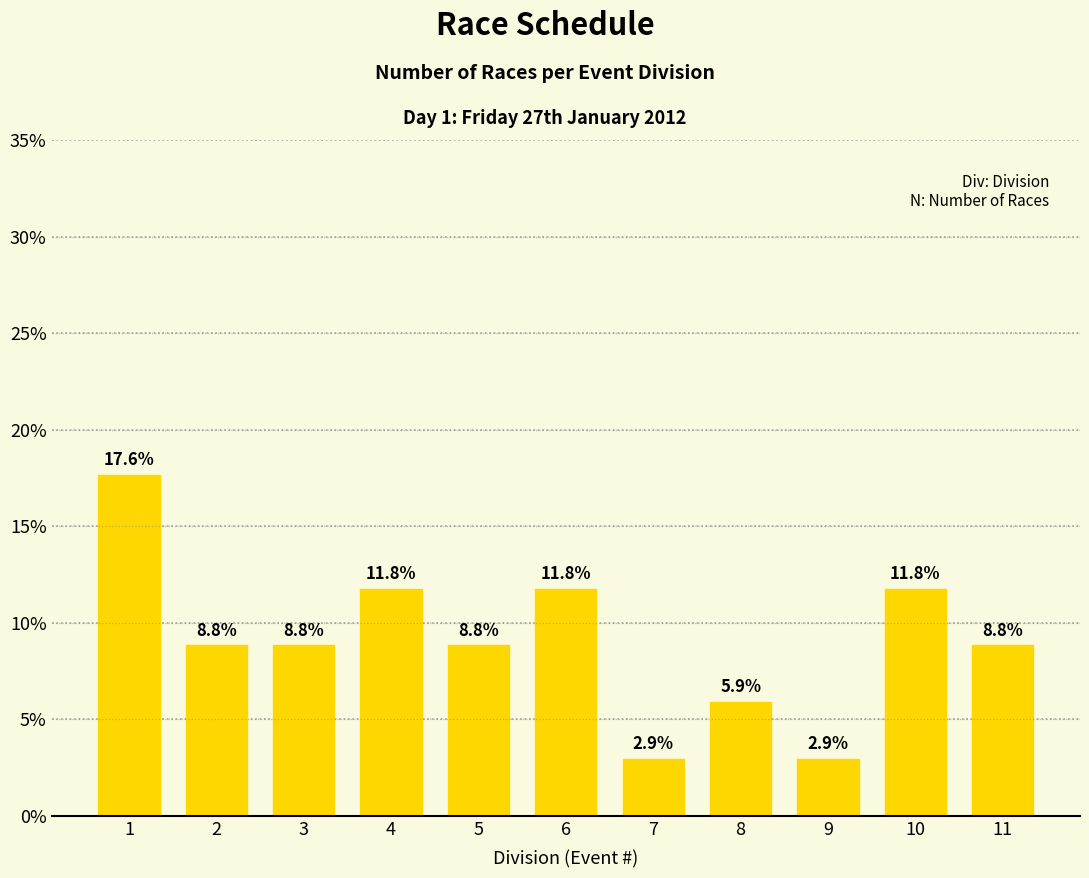

Reading right to left, transcribe all the data shown in this chart.

8.8	11.8	2.9	5.9	2.9	11.8	8.8	11.8	8.8	8.8	17.6